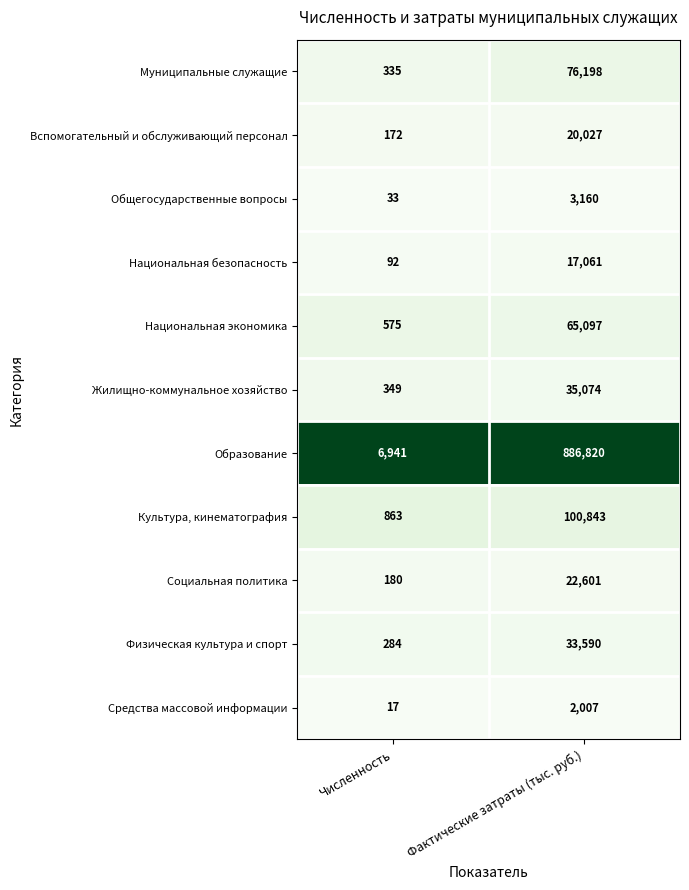

At which category is the sum across all series the highest?

Фактические затраты (тыс. руб.)